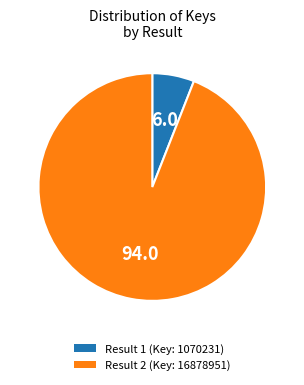

Between Result 1 (Key: 1070231) and Result 2 (Key: 16878951), which is larger?

Result 2 (Key: 16878951)